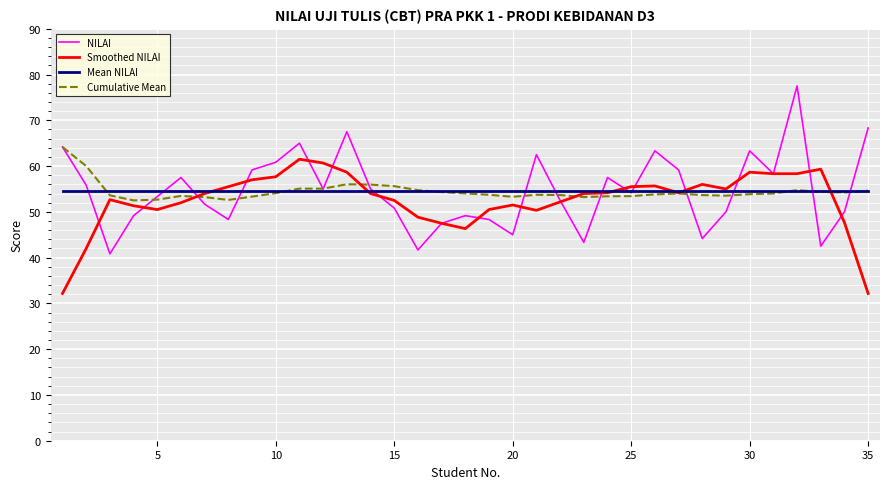

Which series has the widest spread of values?

NILAI